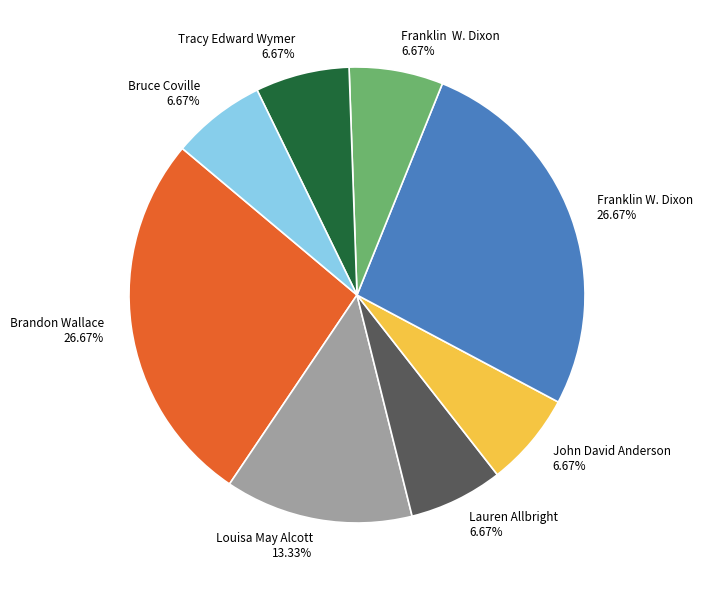

Is there a majority slice in this chart?

No